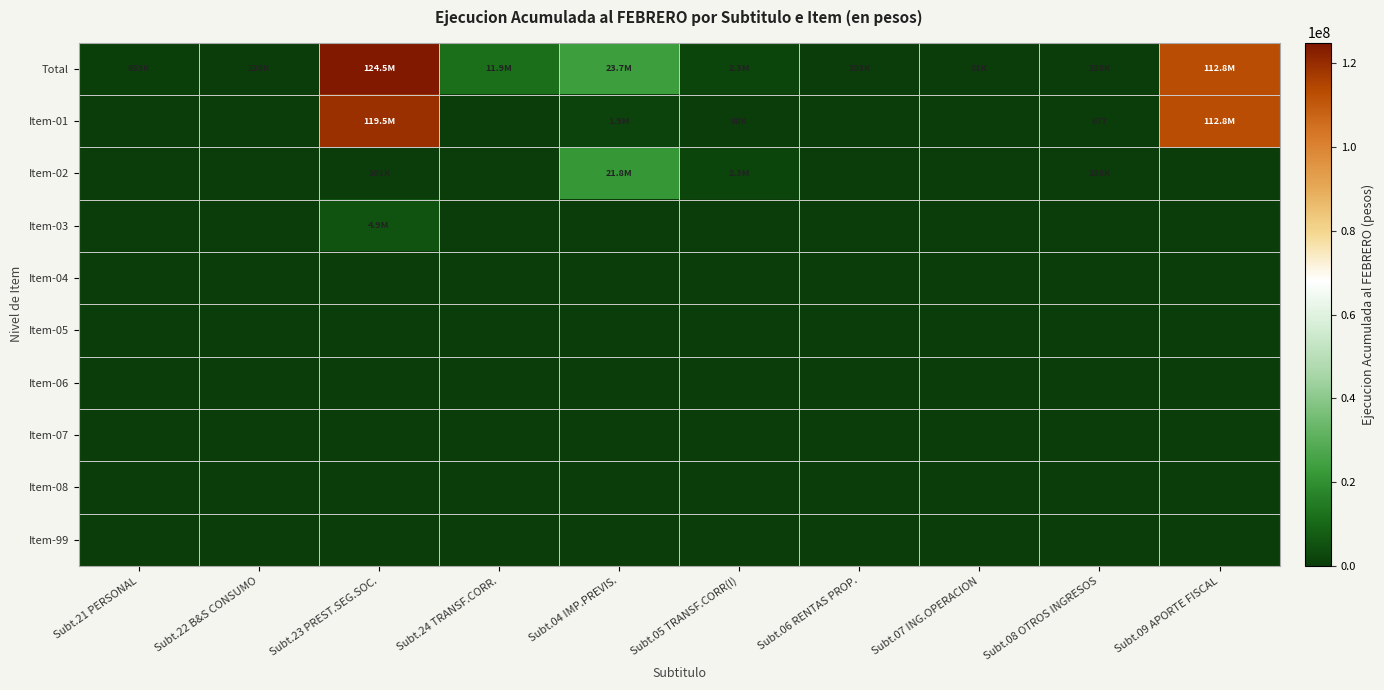

Rank the series by their maximum value, from highest to lowest.

Total, Item-01, Item-02, Item-03, Item-04, Item-05, Item-06, Item-07, Item-08, Item-99